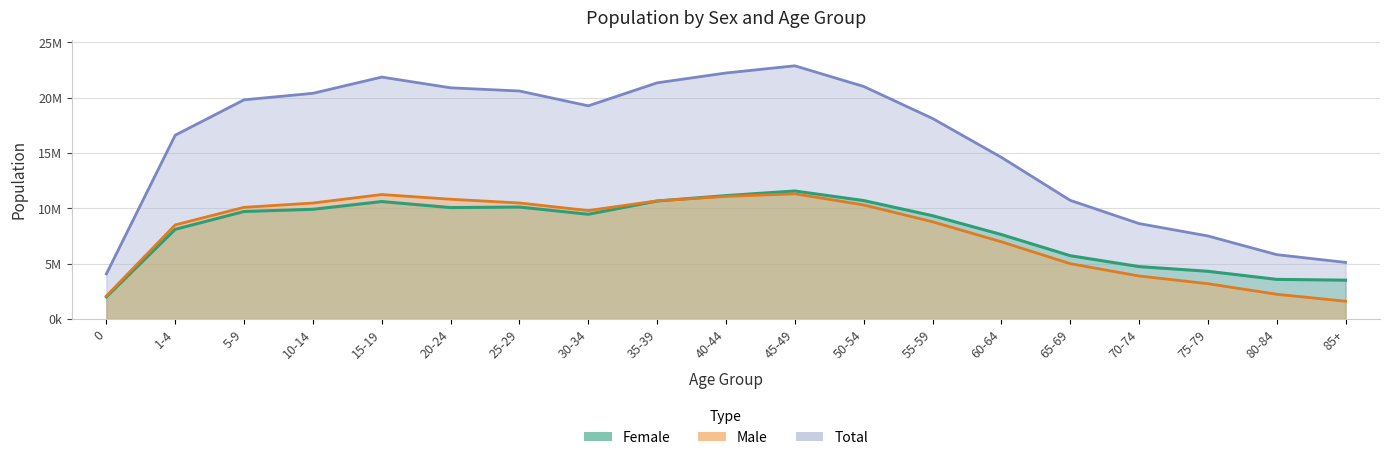

What is the label of the 13th point from the left?

55-59